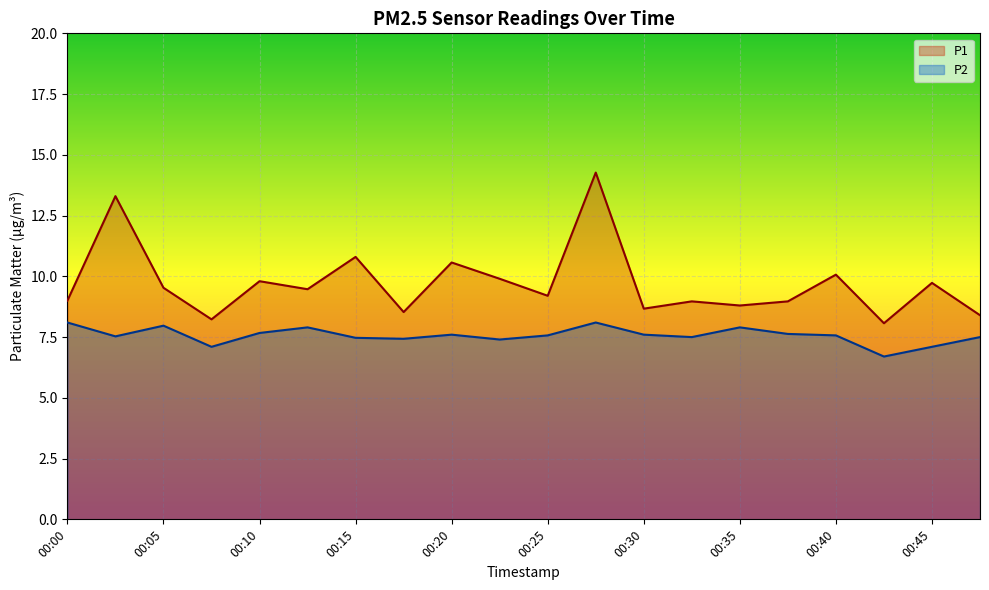

What is the approximate value of P1 at 00:18?

8.5